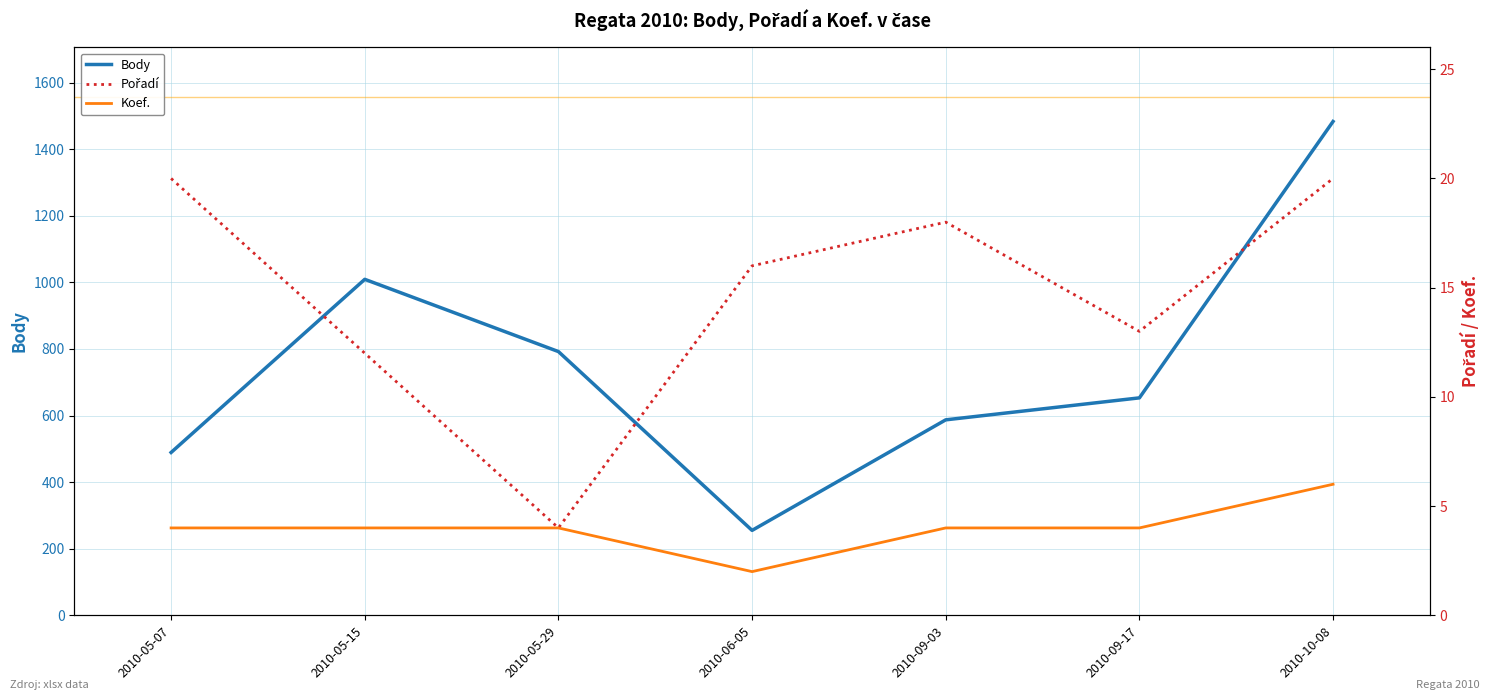

True or false: Koef. and Pořadí cross at least once.

False